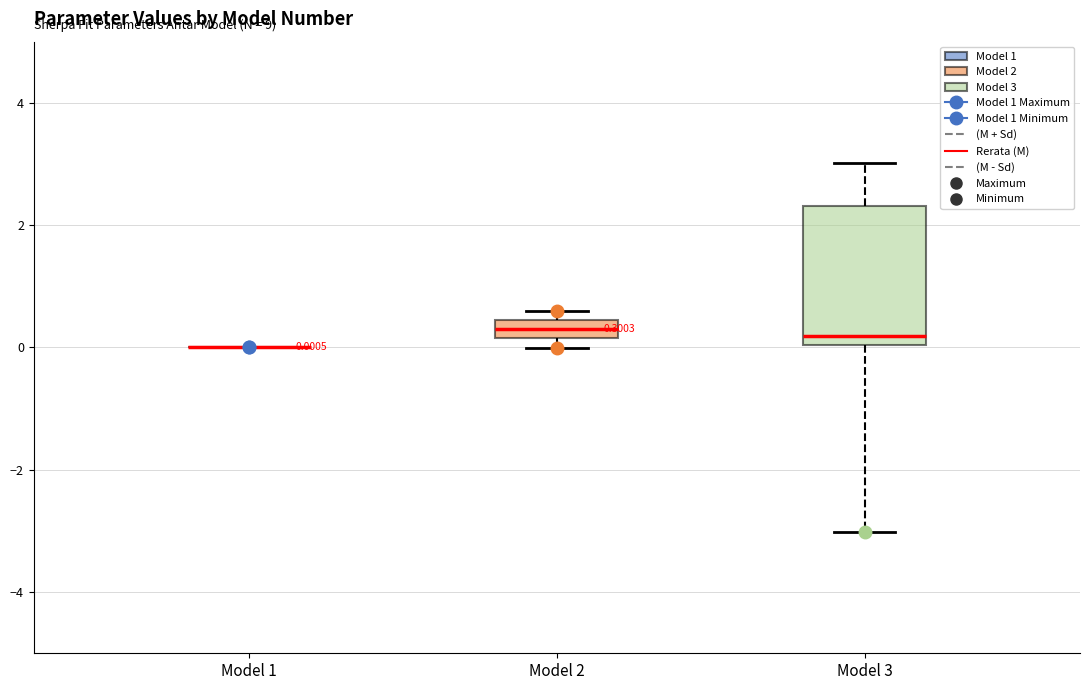

Comparing the boxes themselves (not the whiskers), which one is the tallest?

Model 3